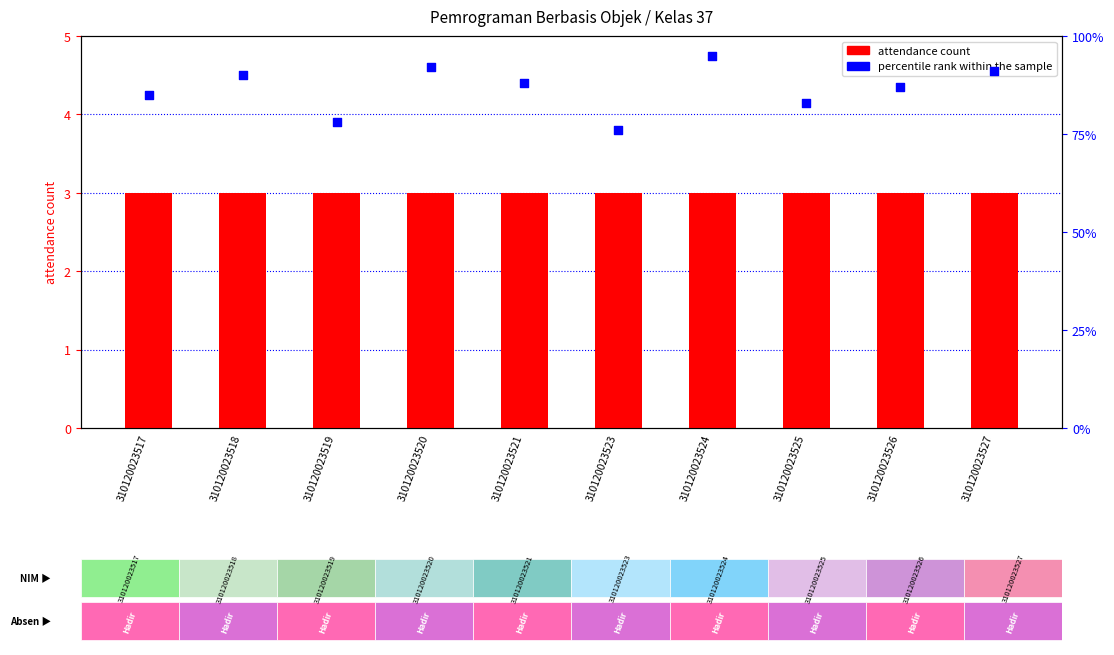

What is the total value across all series at 310120023517?

88